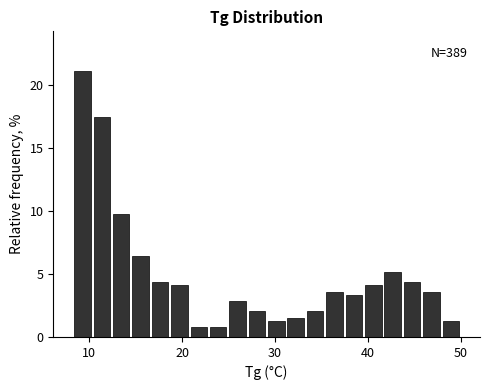

Read against the x-axis, roughly where is the centre of the tallest bar?

9